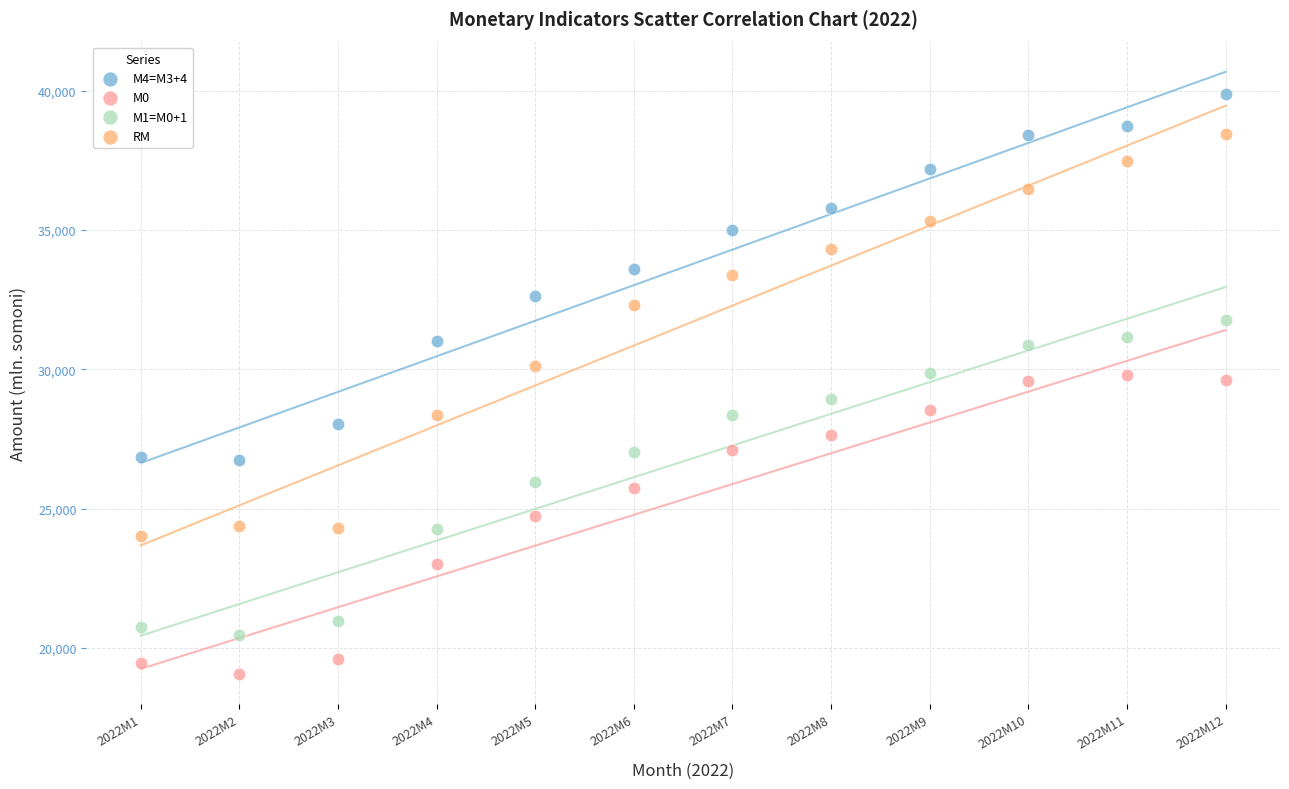

Across all data points, what is the range of Y values (max minus min)?

20806.2